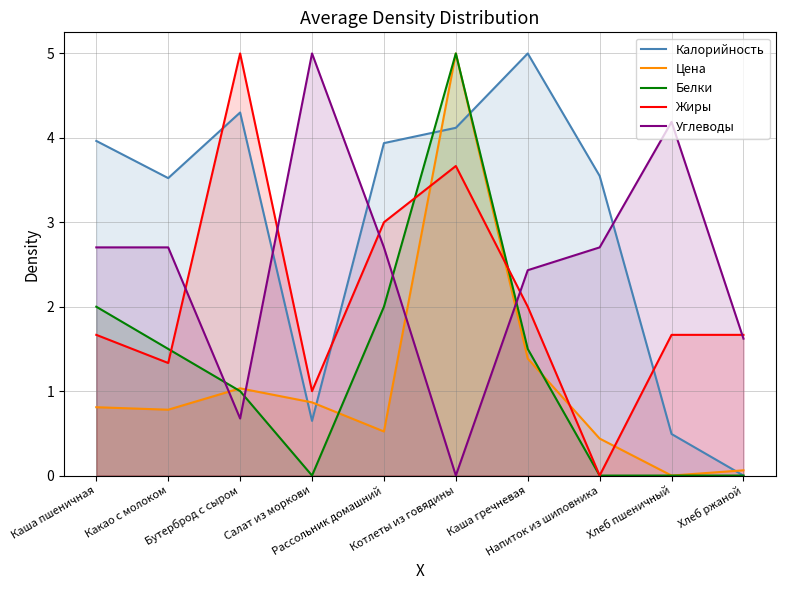

True or false: Белки has a value of 1.4 at Бутерброд с сыром.

False